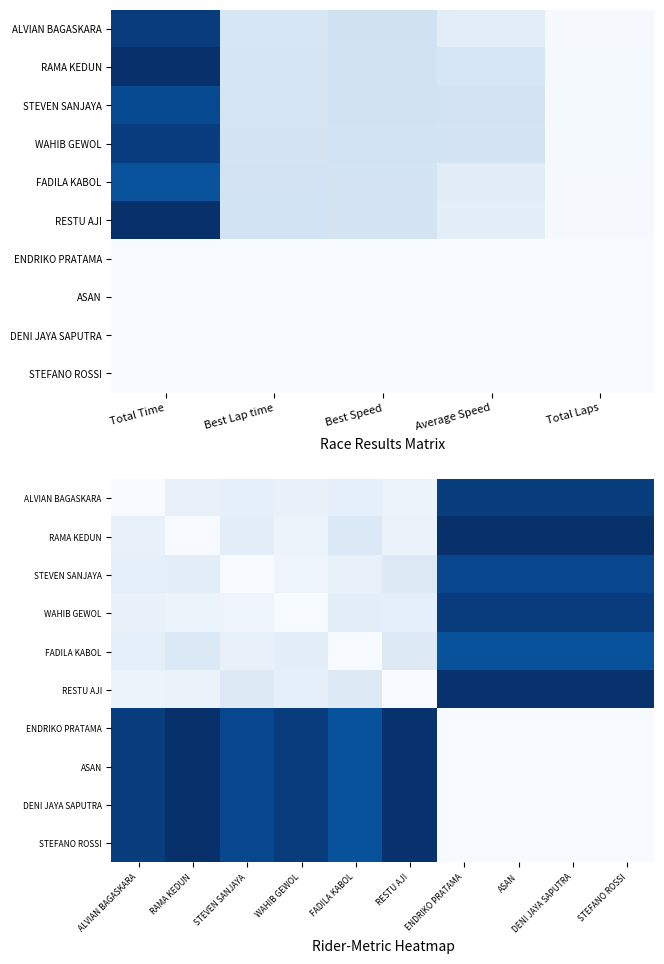

Count the number of data series in this chart.

10